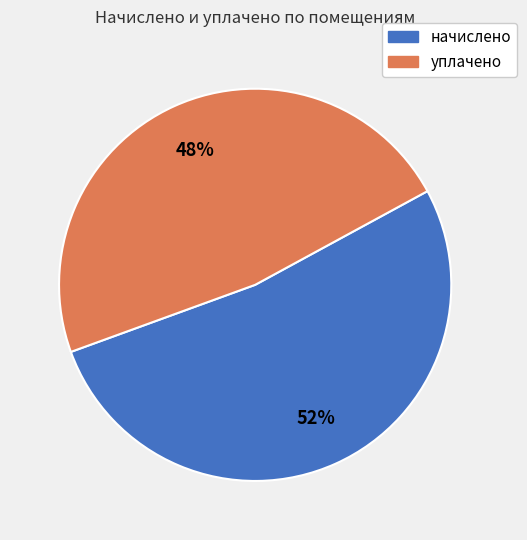

Is there any slice that represents more than half of the pie?

Yes